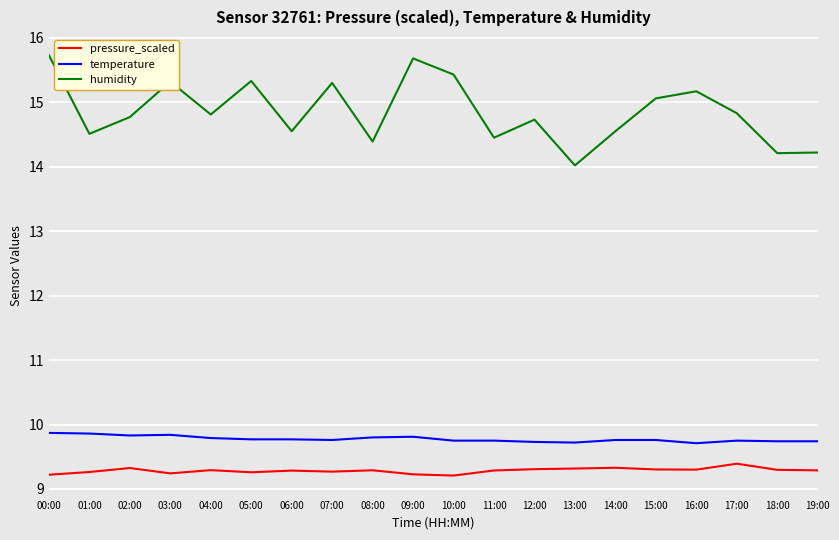

What is the maximum value for humidity?

15.7